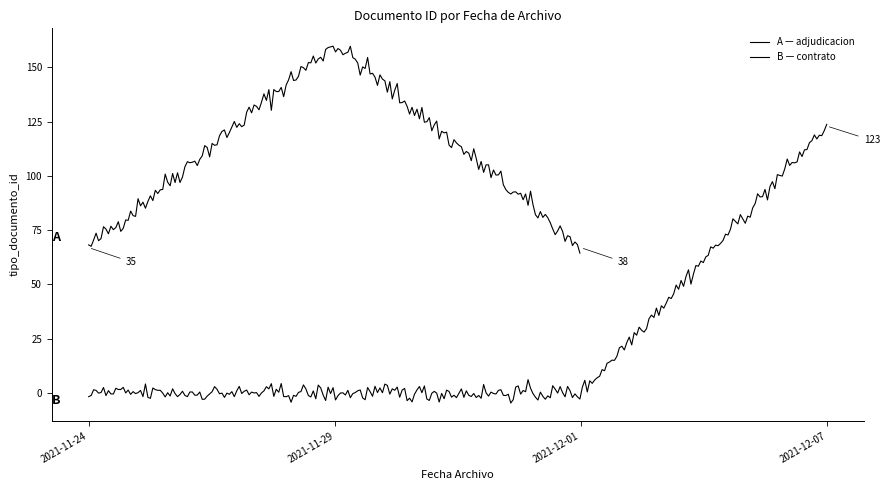

Which category has the lowest value across all series?

2021-12-01